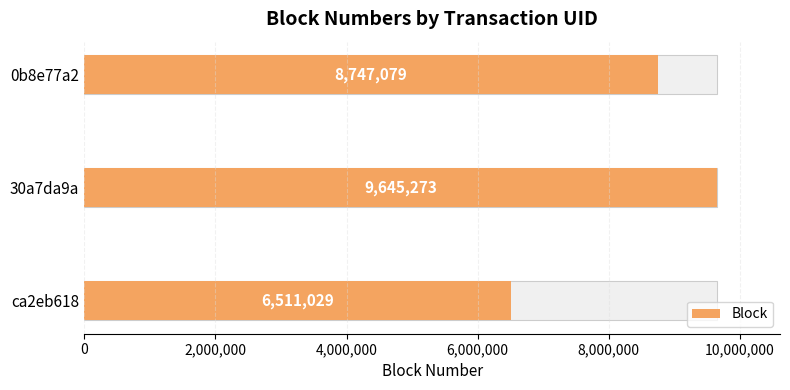

Count the values in the range 6511029 to 9645273.

3